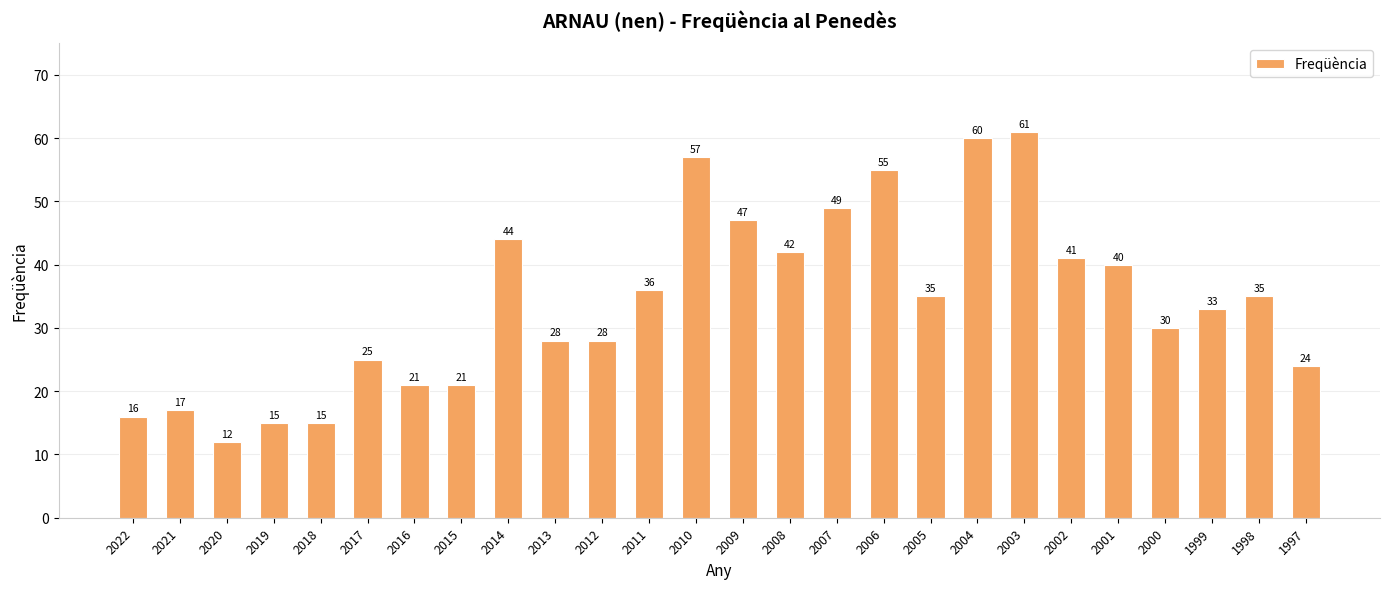

Which has a higher value, 1997 or 2003?

2003